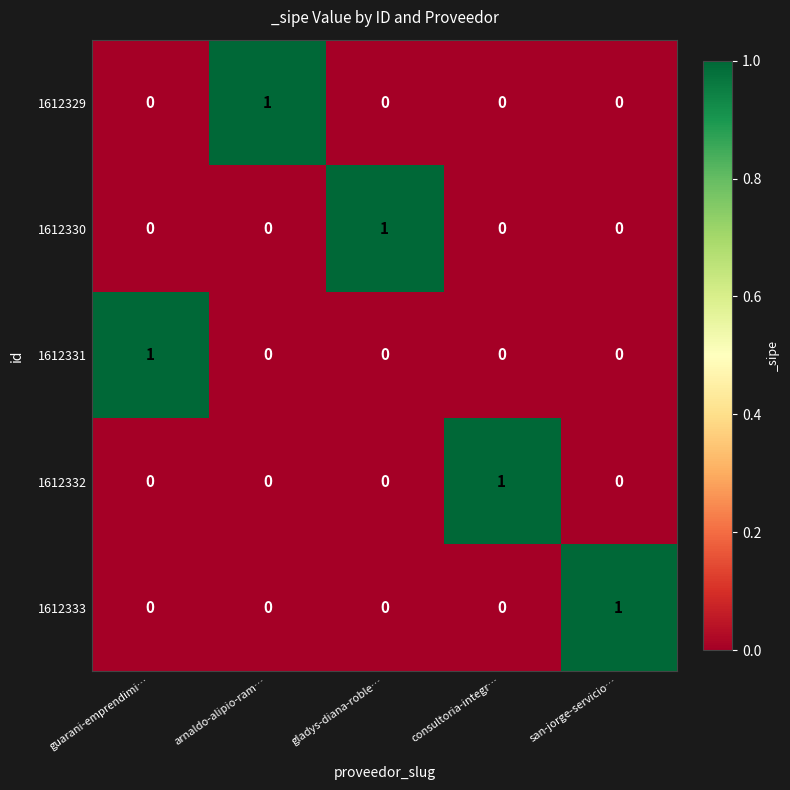

How many values in 1612330 are above zero?

1